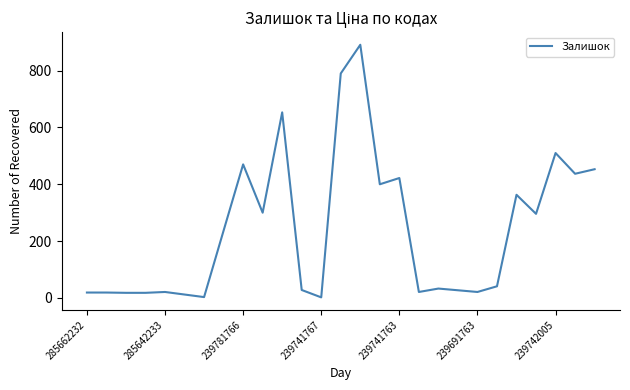

What is the greatest value displayed?

891